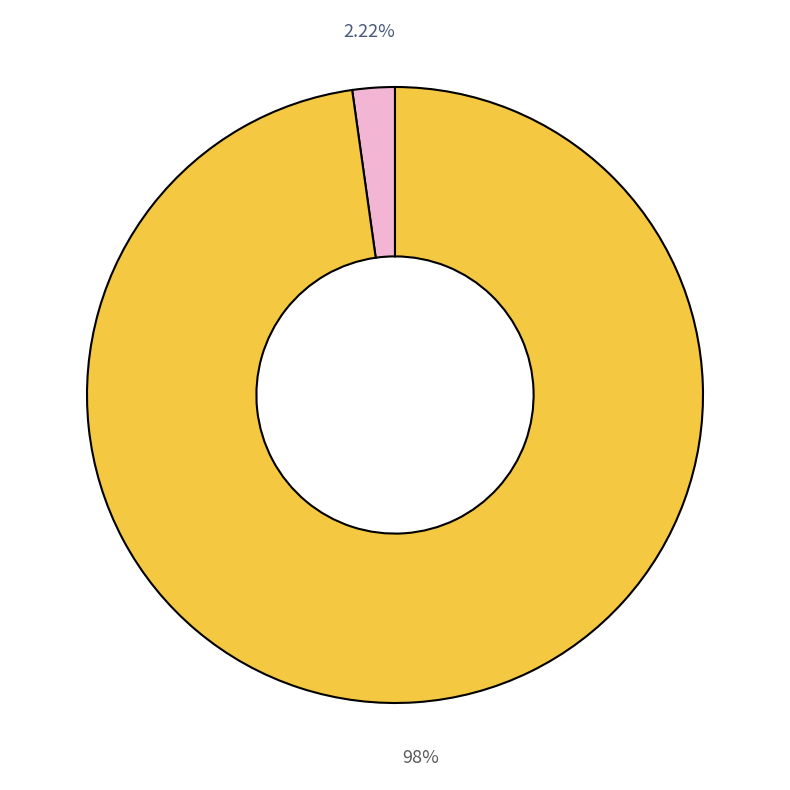

Is there a majority slice in this chart?

Yes